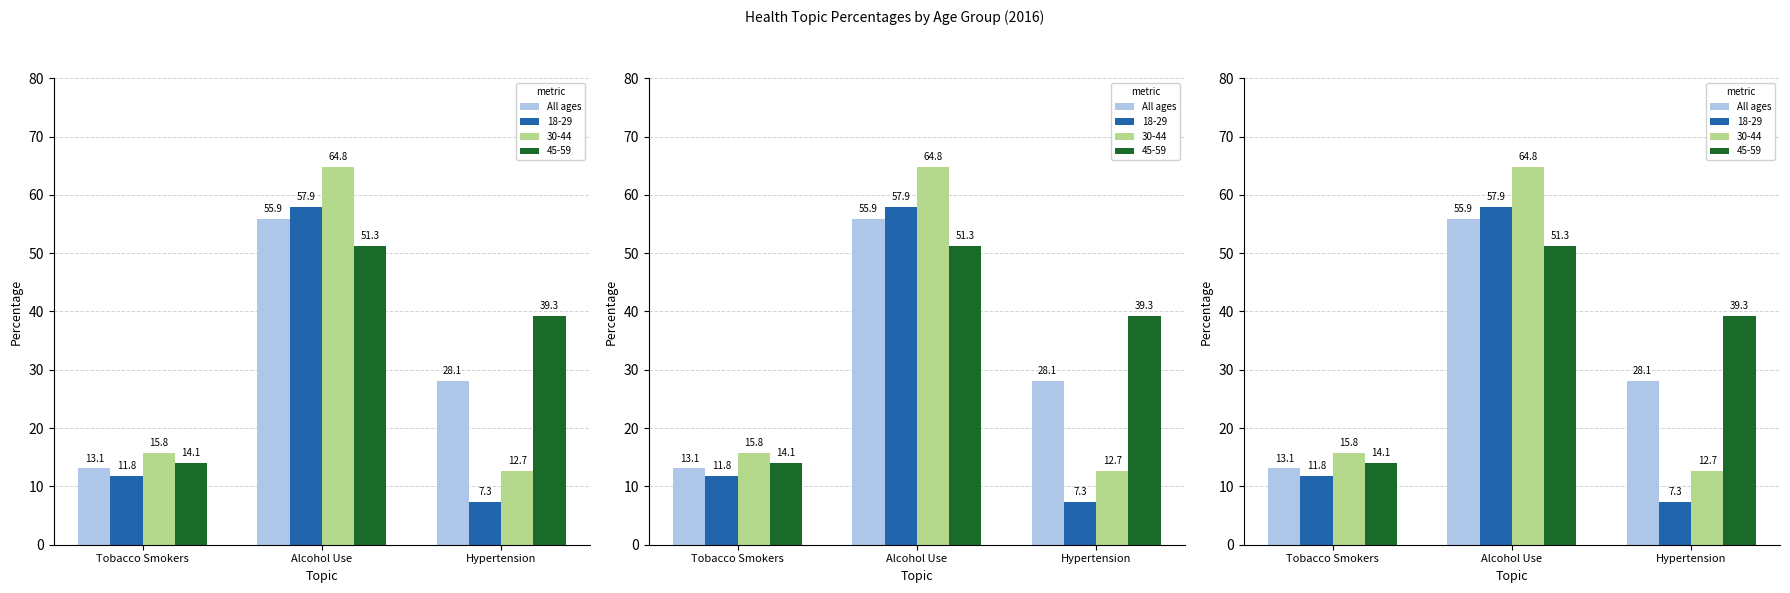

Read the value at Hypertension.

28.1